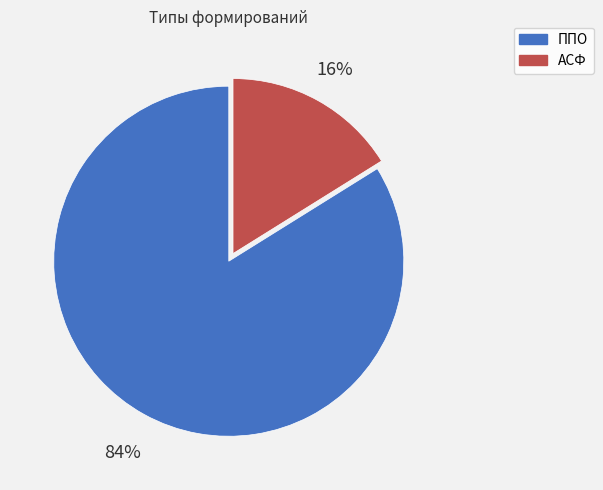

To the nearest percent, what portion does ППО represent?

84%